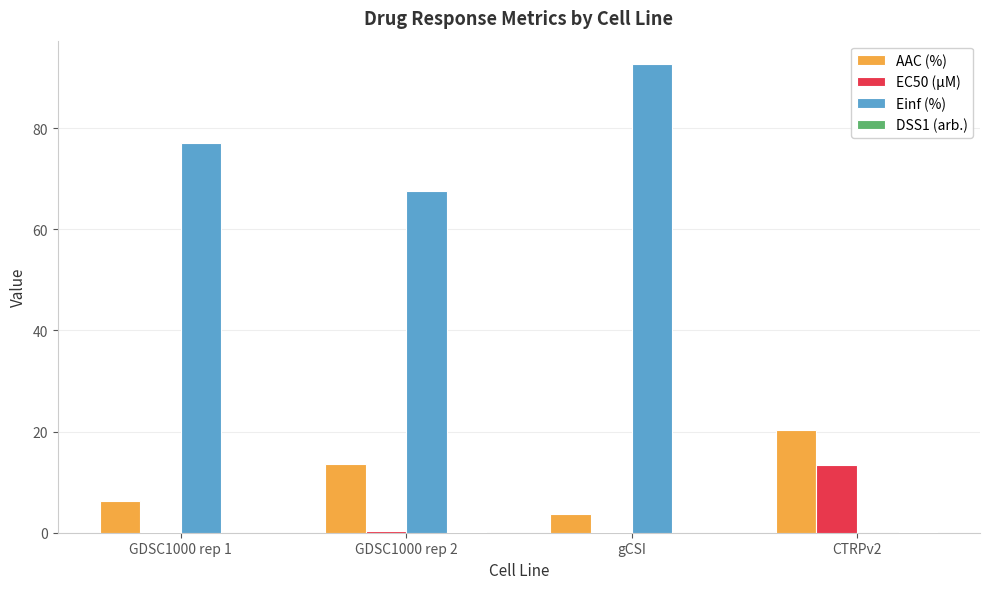

Which series has the largest total across all categories?

Einf (%)